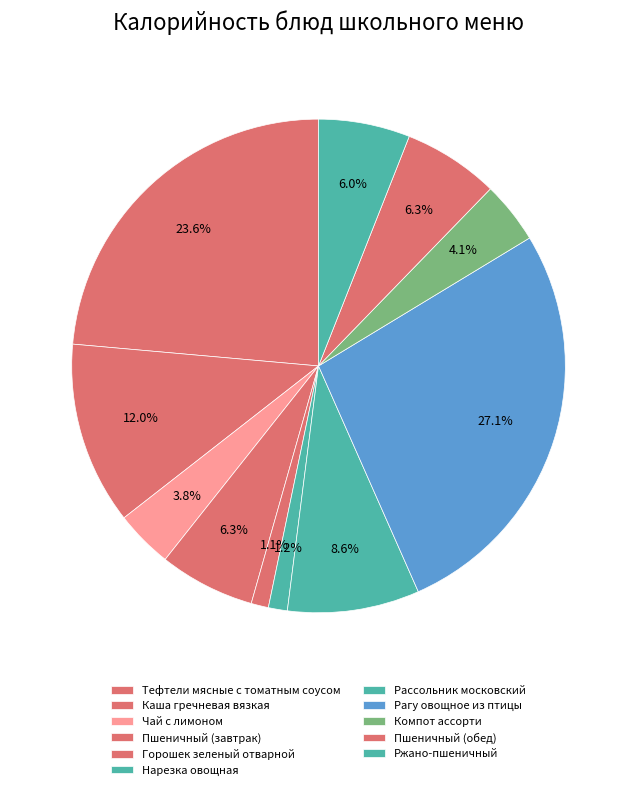

What portion of the pie excludes Чай с лимоном?

96.2%